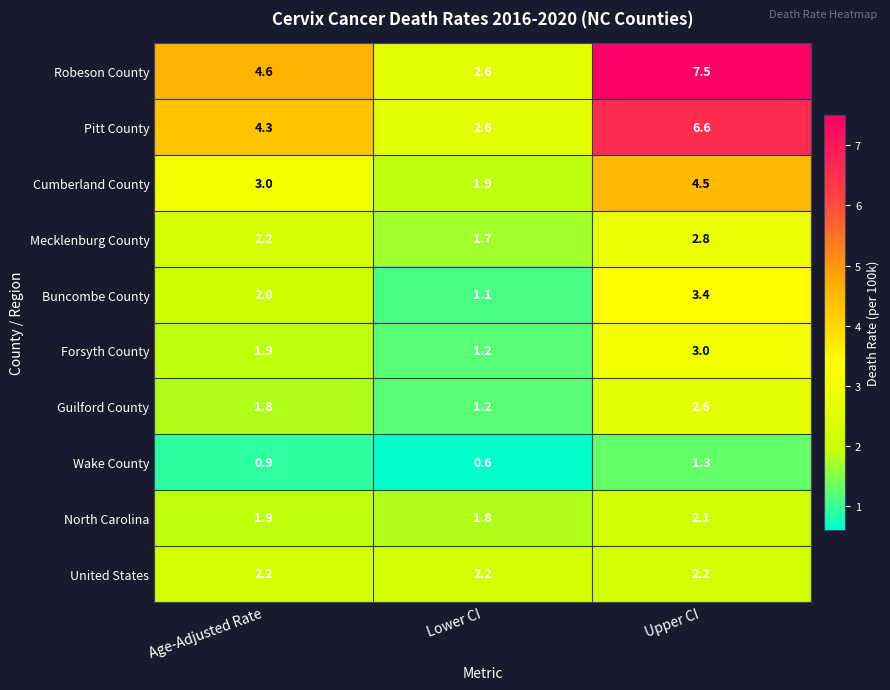

What is the average value of the Robeson County series?

4.9